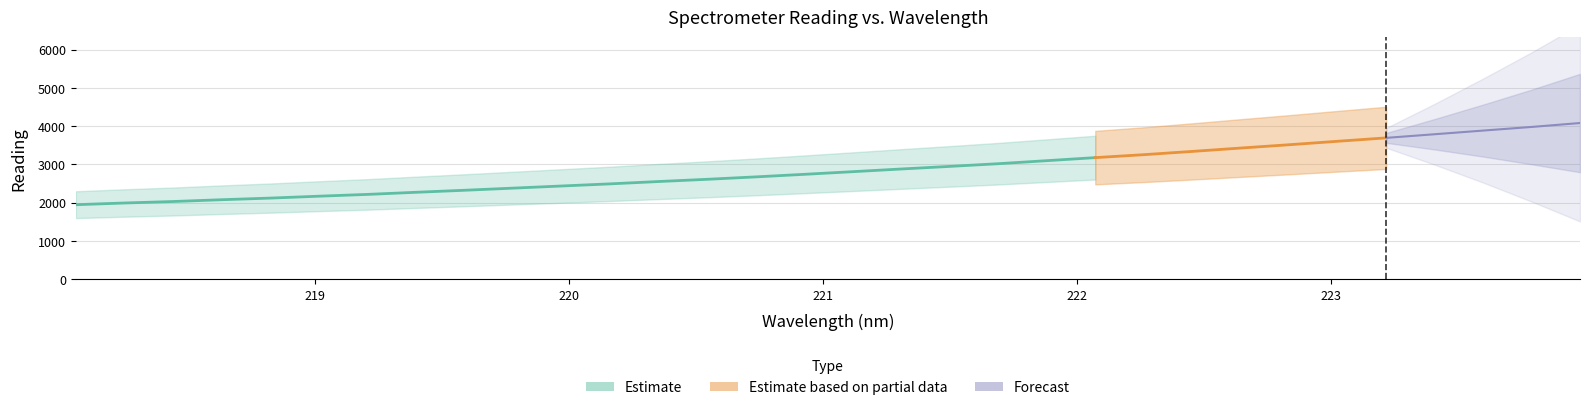

What is the sum of all values?

91558.9